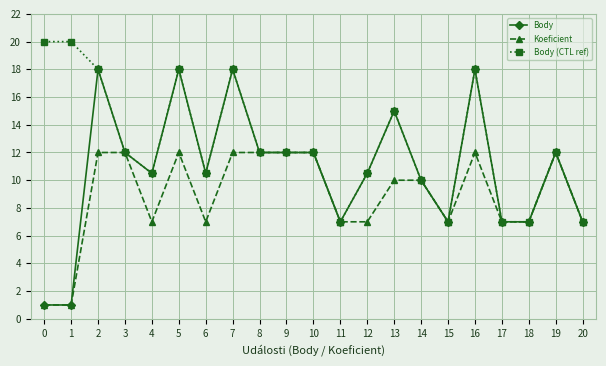

The value of Koeficient at 9 is 12.0. True or false?

True